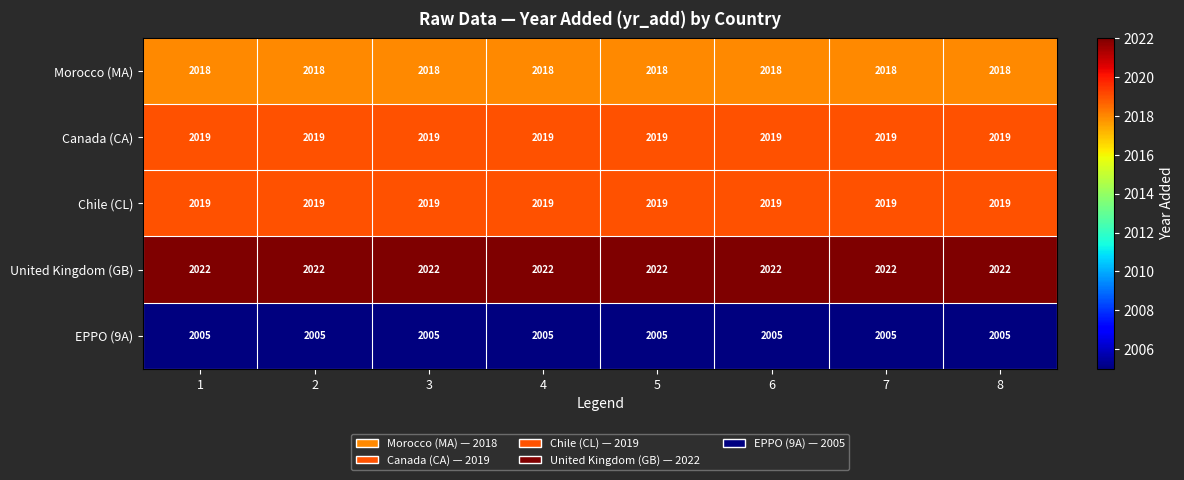

What is the minimum value shown in the chart?

2005